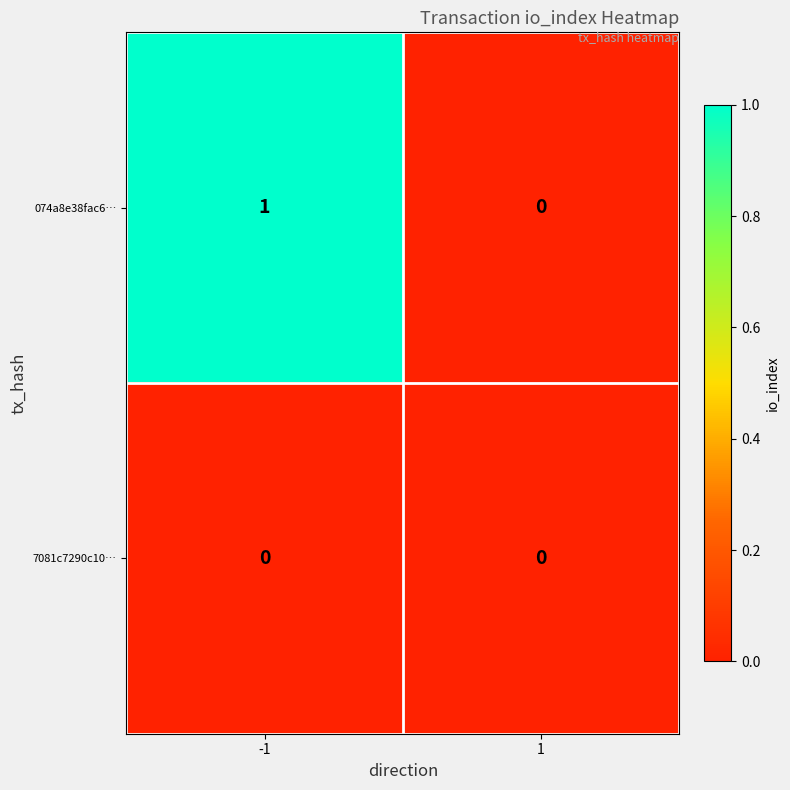

Reading left to right, list all the values displayed in this chart.

074a8e38fac6…: 1	0
7081c7290c10…: 0	0